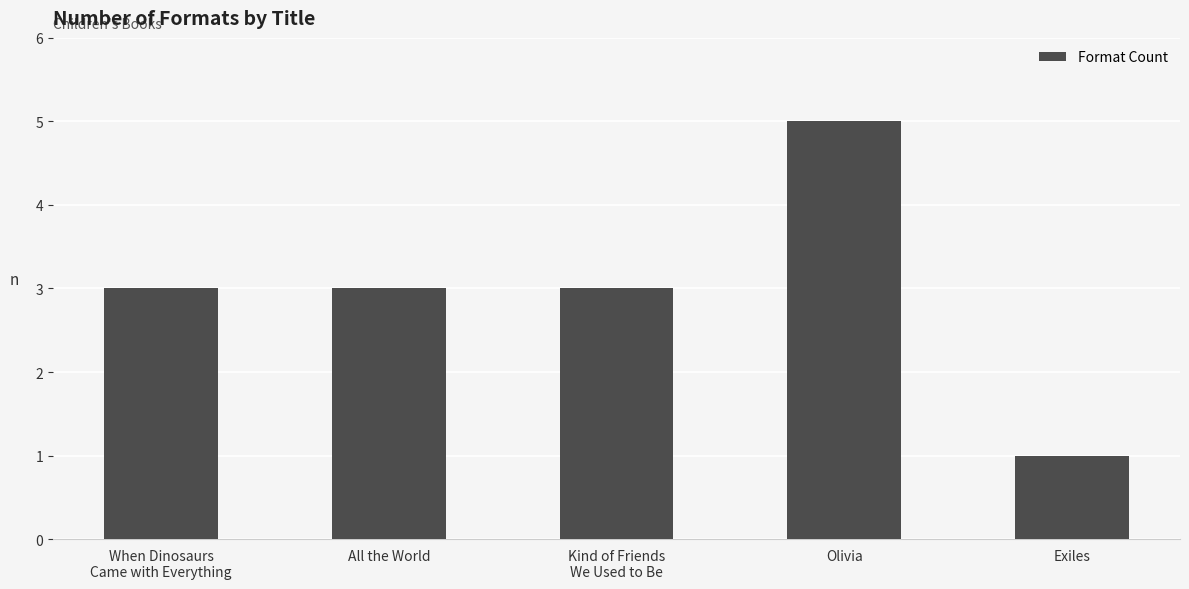

Reading left to right, transcribe all the data shown in this chart.

When Dinosaurs
Came with Everything=3	All the World=3	Kind of Friends
We Used to Be=3	Olivia=5	Exiles=1